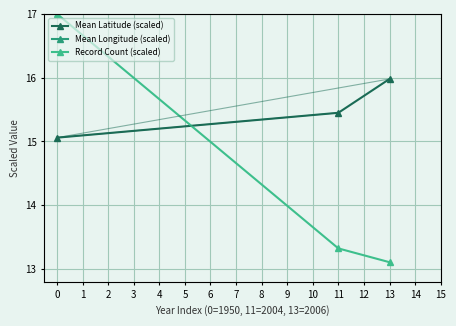

At which label is Mean Latitude (scaled) closest to 15?

0